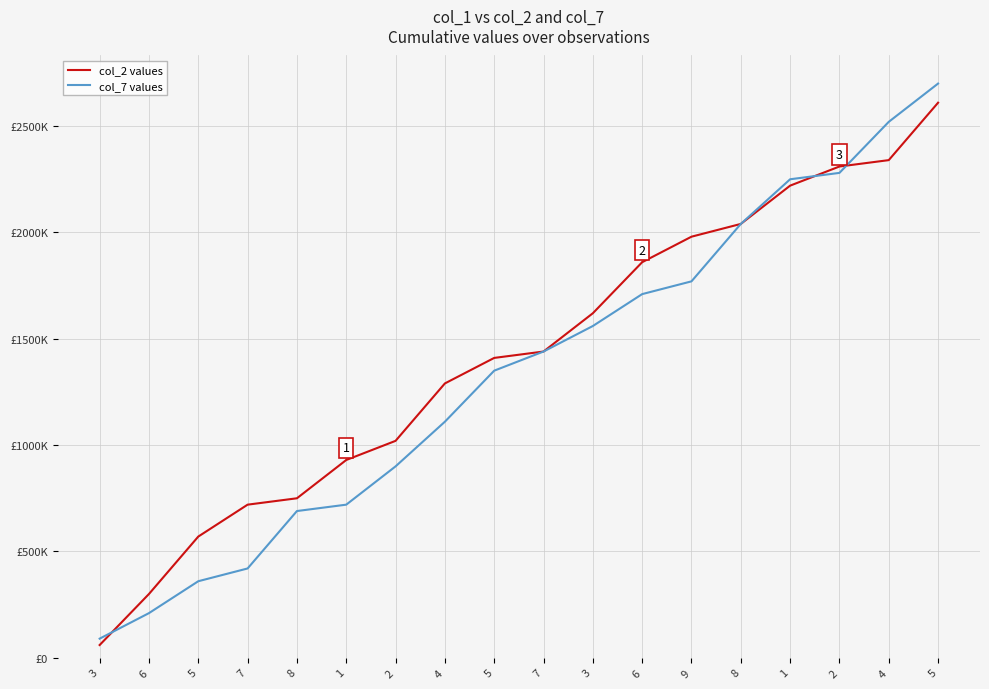

Is this an area chart (filled region under the line)?

No